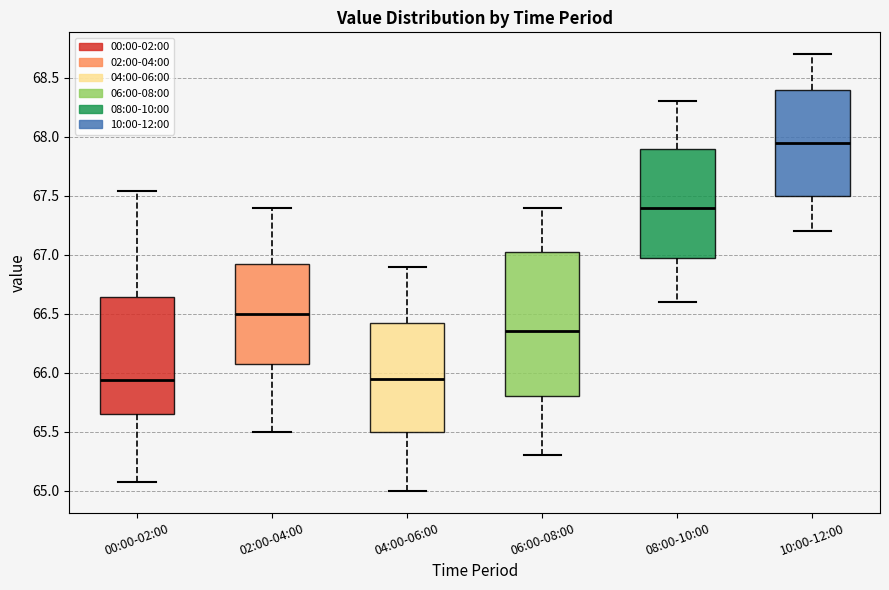

Which box has the highest median line?

10:00-12:00